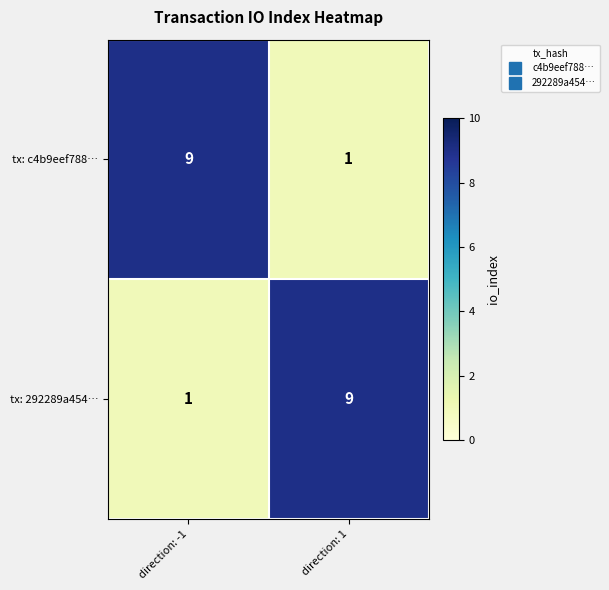

Reading left to right, list all the values displayed in this chart.

tx: c4b9eef788…: 9	1
tx: 292289a454…: 1	9